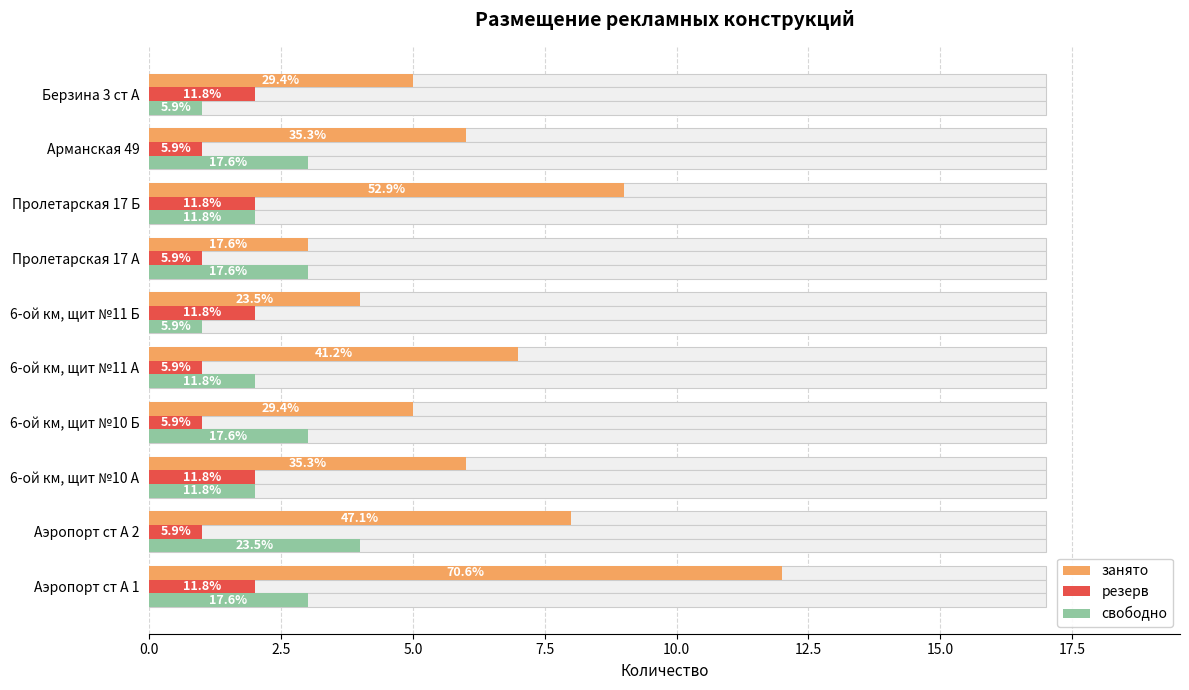

Reading left to right, list all the values displayed in this chart.

занято: 12	8	6	5	7	4	3	9	6	5
резерв: 2	1	2	1	1	2	1	2	1	2
свободно: 3	4	2	3	2	1	3	2	3	1